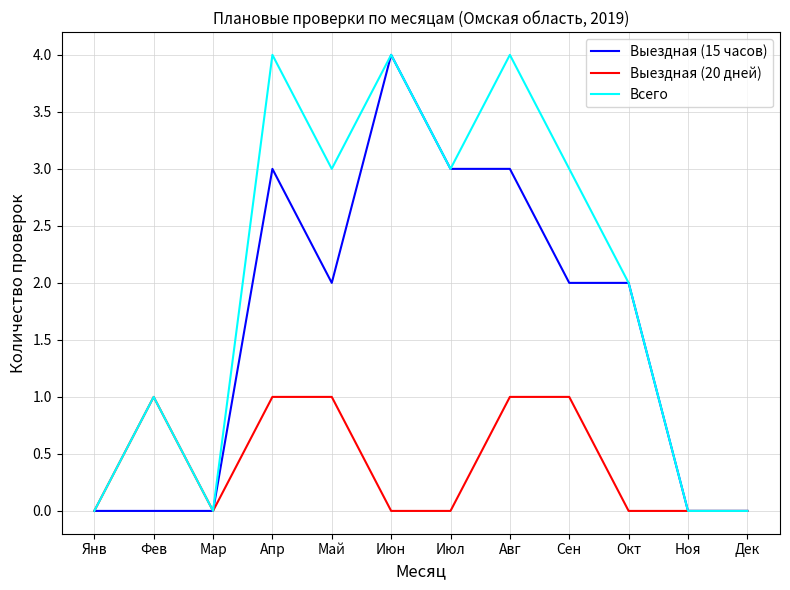

True or false: Выездная (15 часов) has a value of 1 at Авг.

False